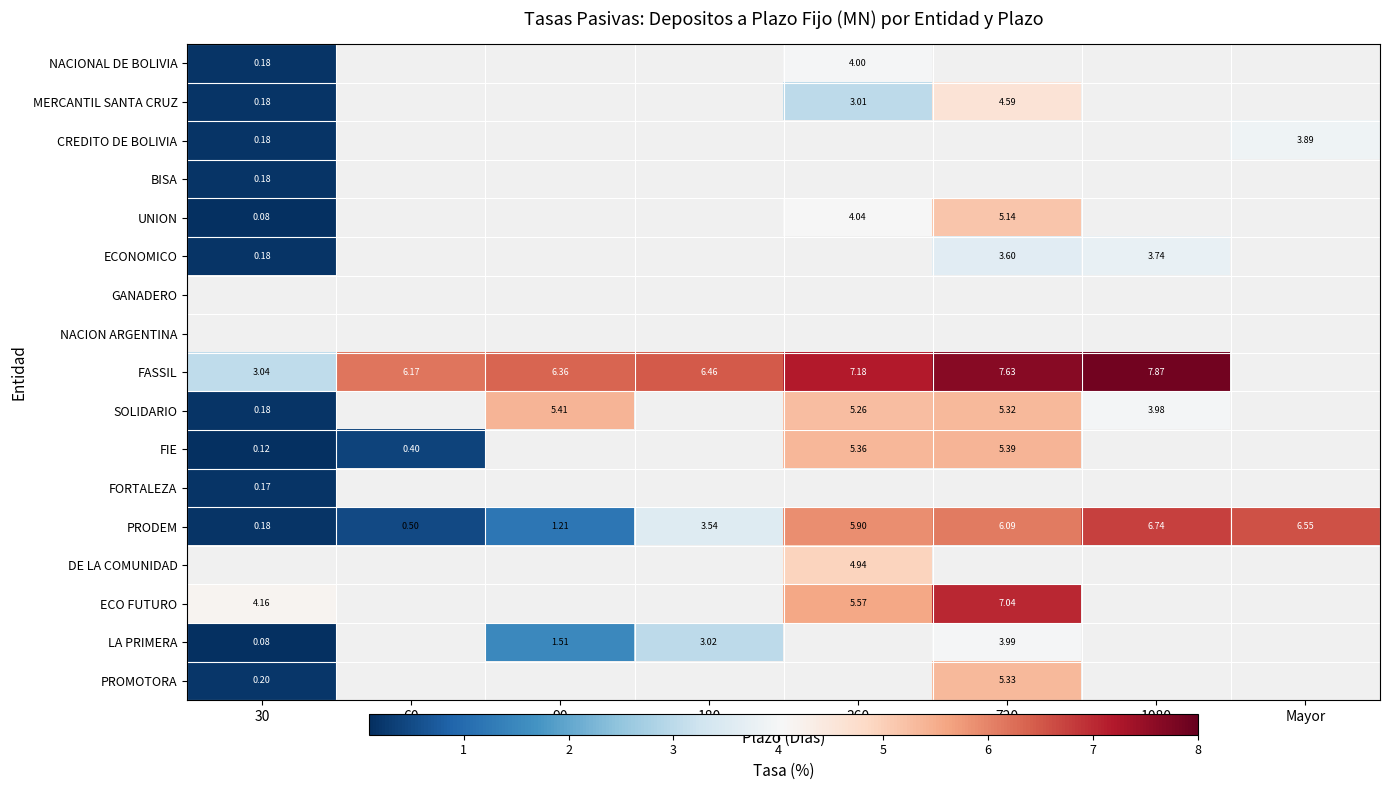

Which has a higher value, 60 or 1080?

1080